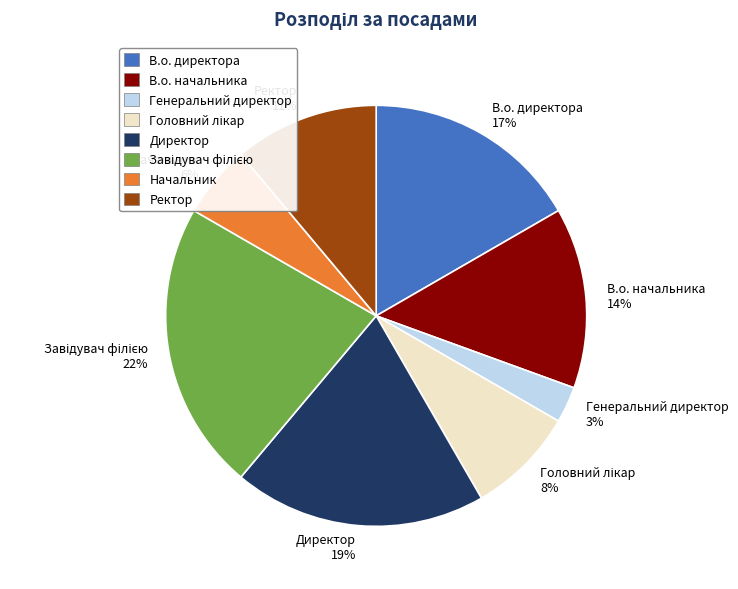

Count the number of slices in the pie.

8